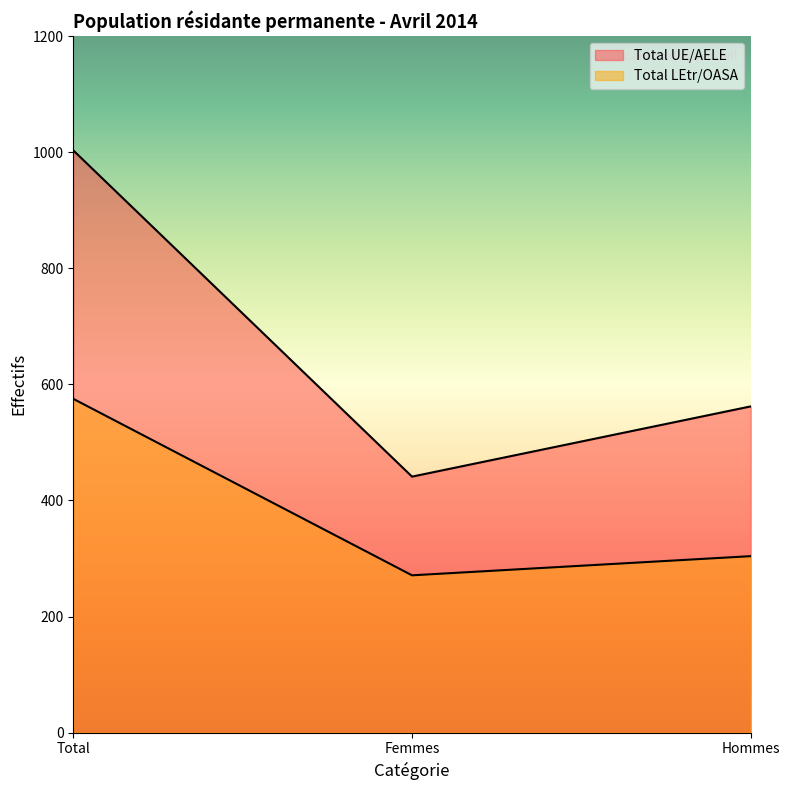

Which category has the lowest value in the Total LEtr/OASA series?

Femmes